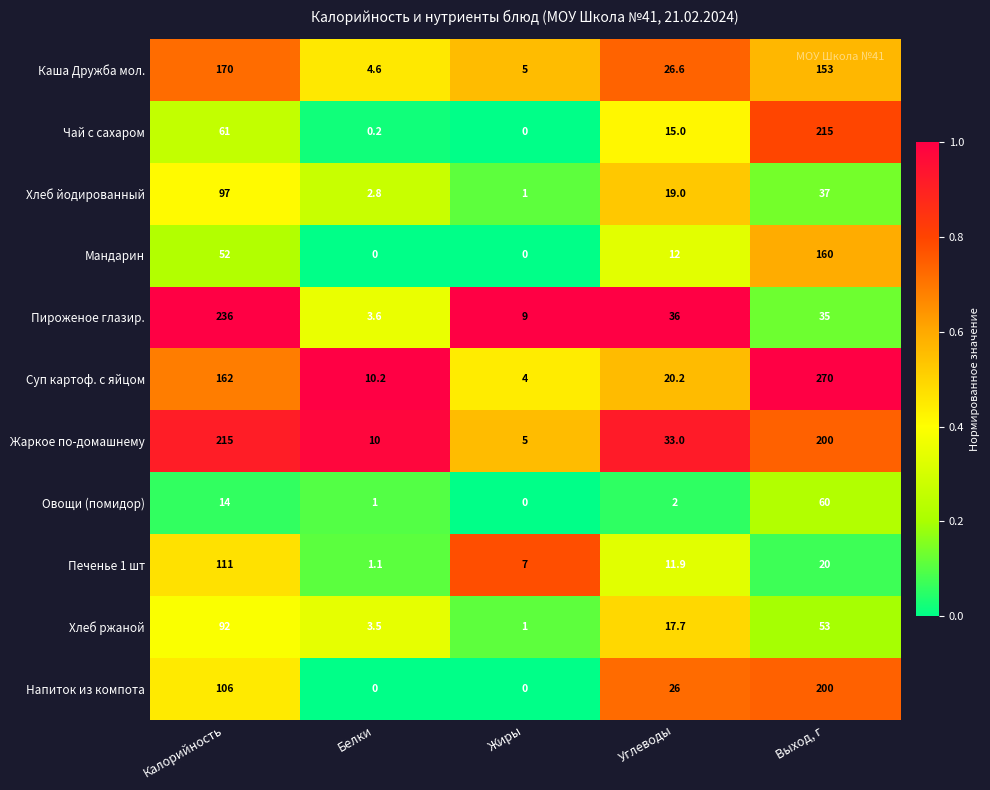

Where is Каша Дружба мол. nearest to the value 87?

Углеводы